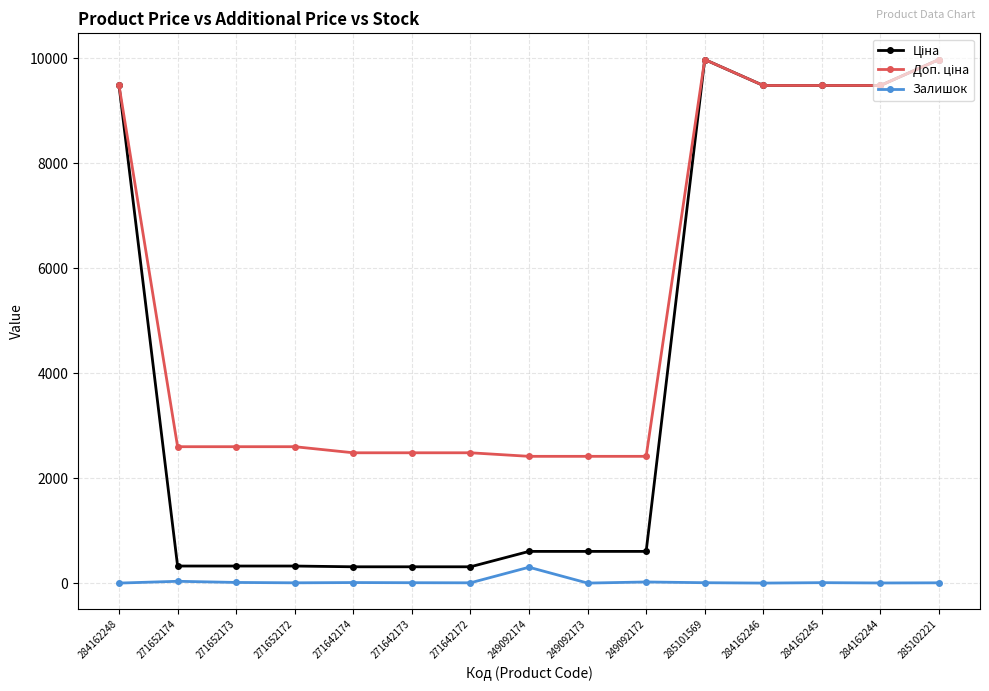

What is the total value across all series at 284162248?

18960.1